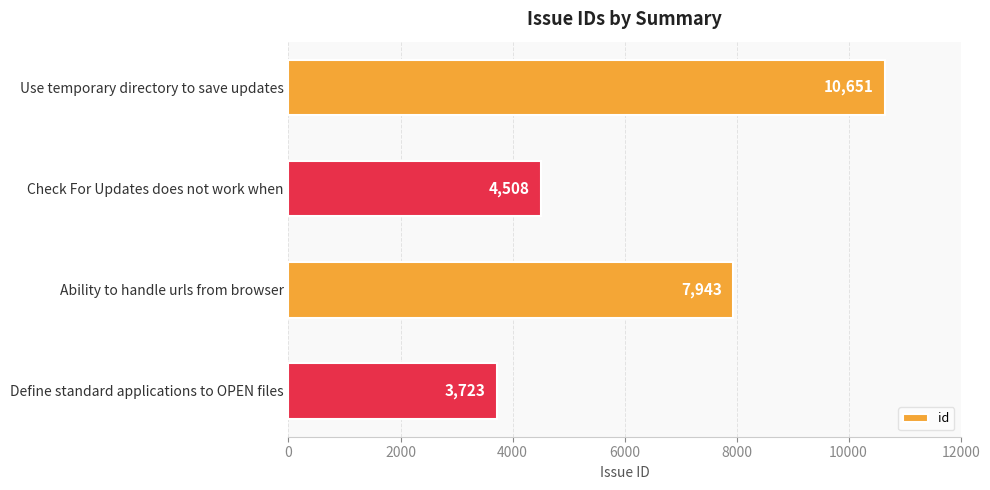

Rank the categories by value from highest to lowest.

Use temporary directory to save updates, Ability to handle urls from browser, Check For Updates does not work when, Define standard applications to OPEN files